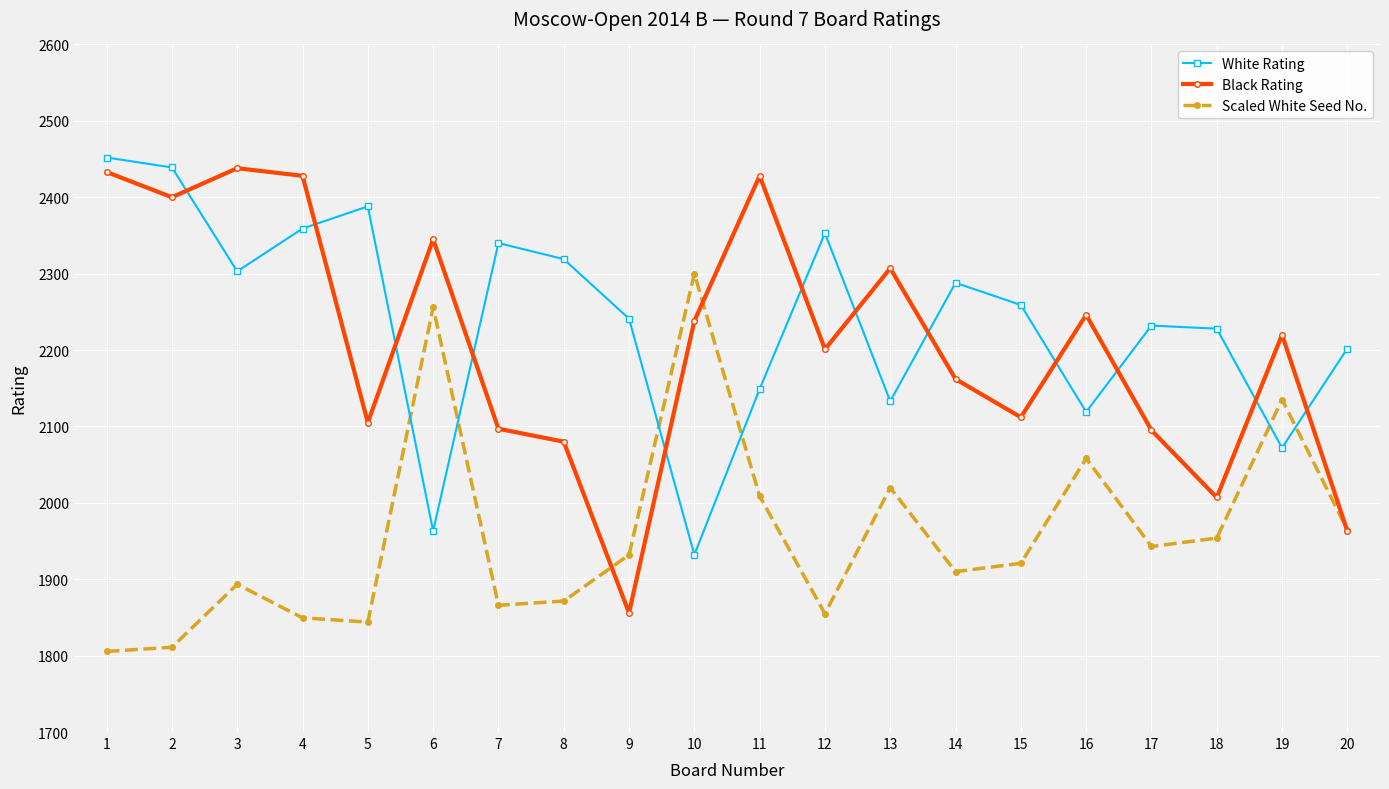

The Black Rating series shows 1618.5 at 4. True or false?

False